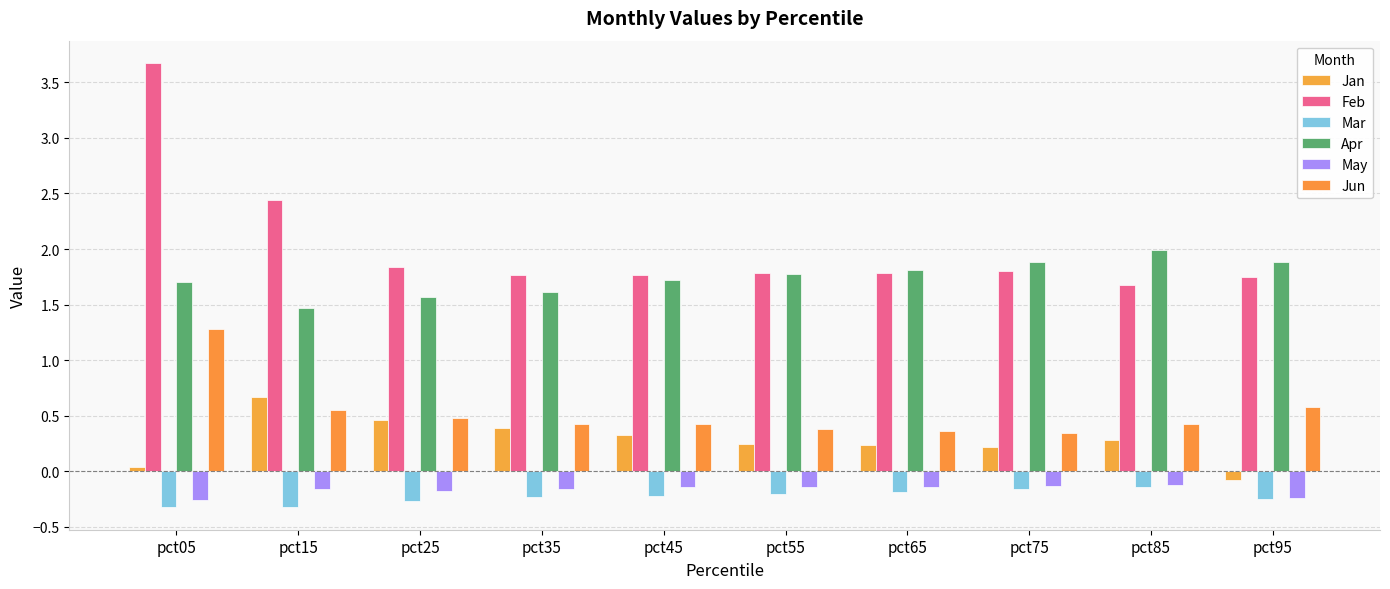

Which series has the largest total across all categories?

Feb